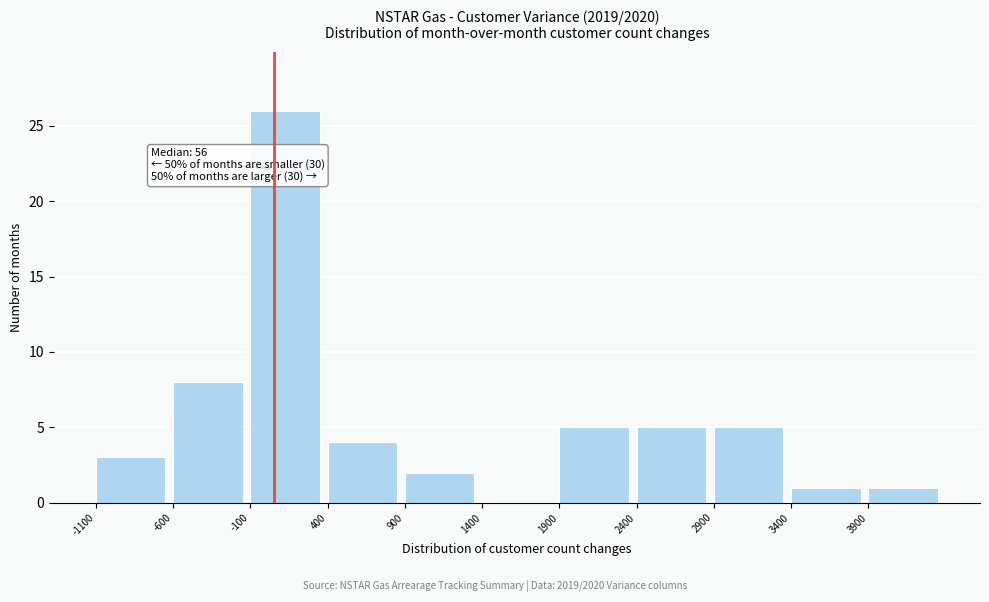

Over which range of the x-axis is the bar tallest?

-100 to 400